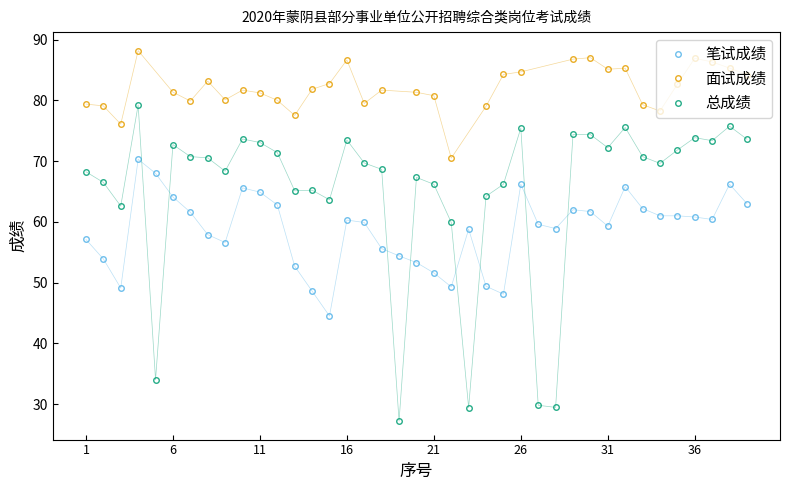

Read the 笔试成绩 value at 10.

65.6